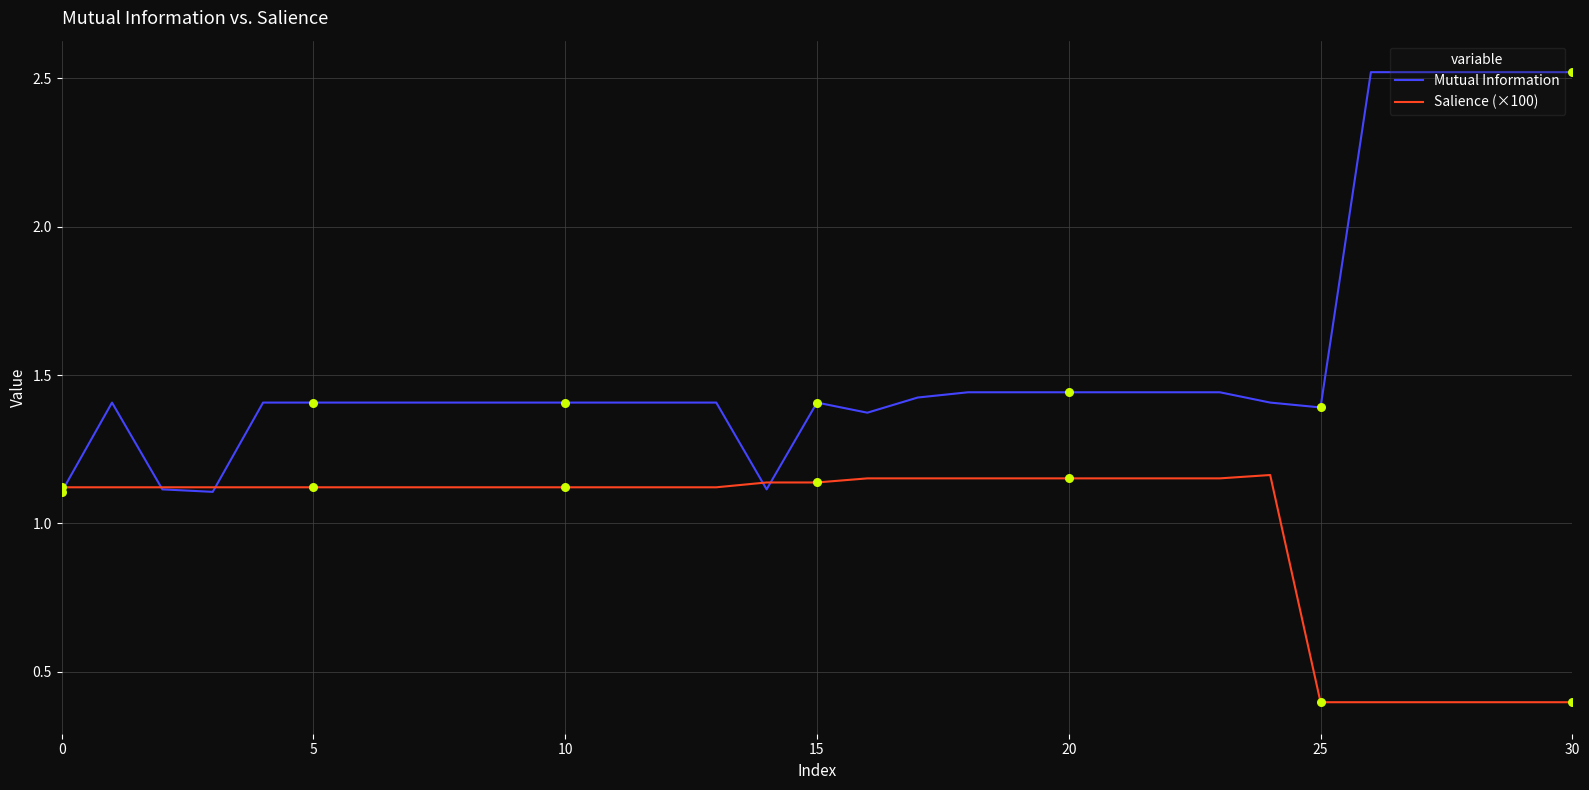

At how many categories does at least one series exceed 1?

31